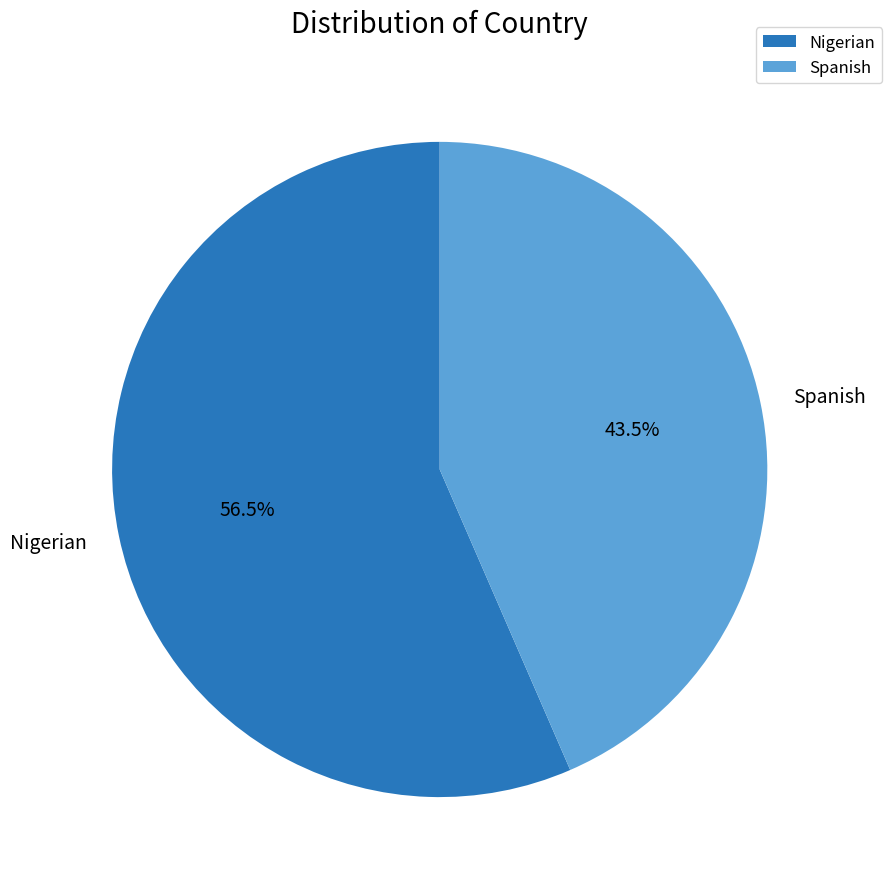

What is the smallest slice in the pie chart?

Spanish